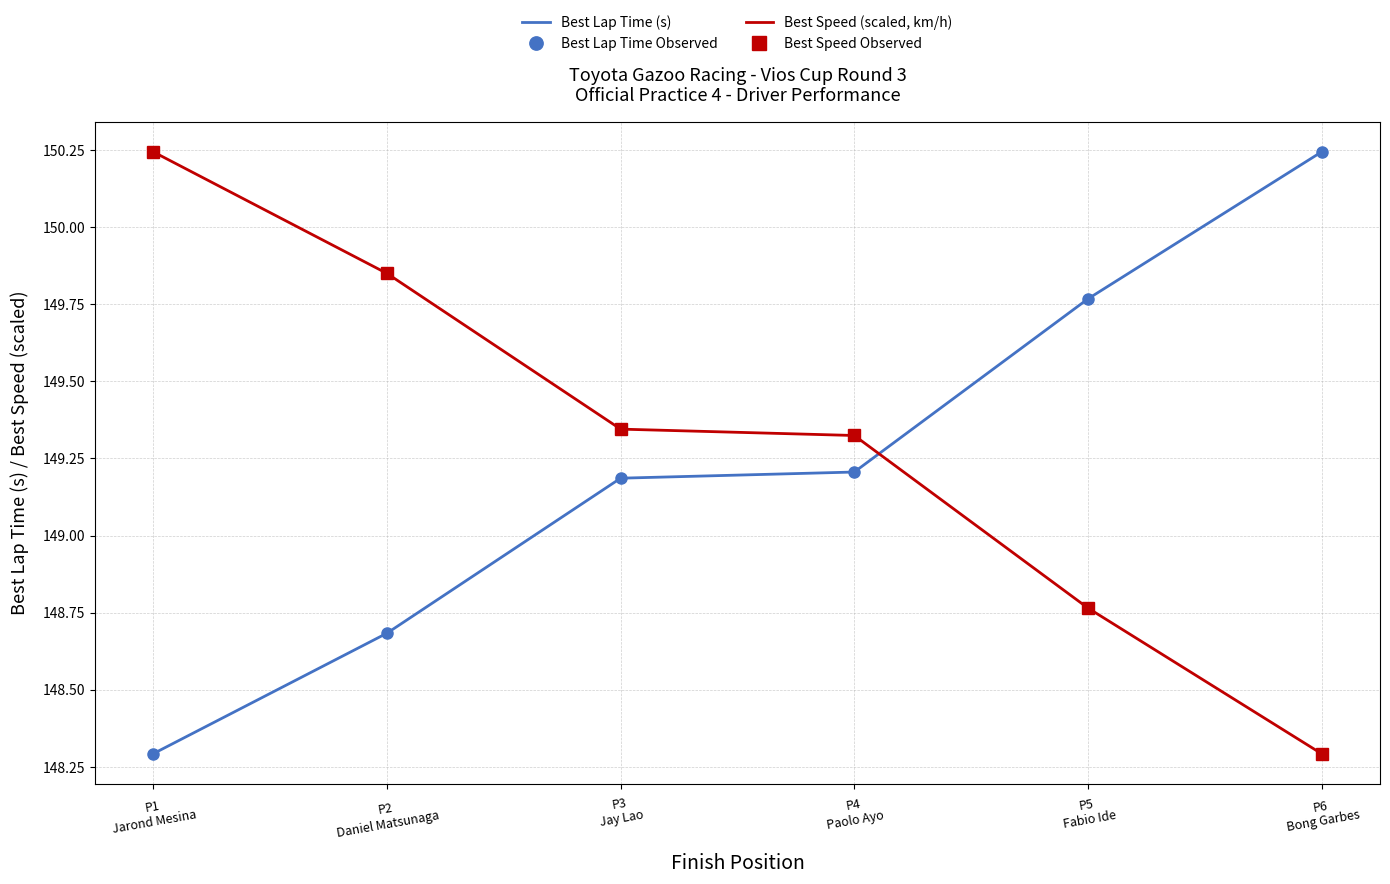

True or false: Best Speed Observed and Best Speed (scaled, km/h) cross at least once.

False